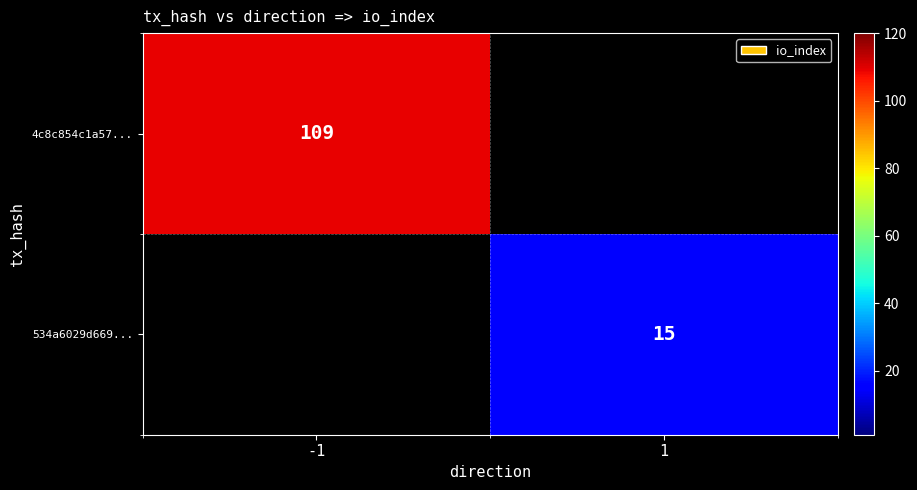

The 4c8c854c1a57... series shows 109 at -1. True or false?

True